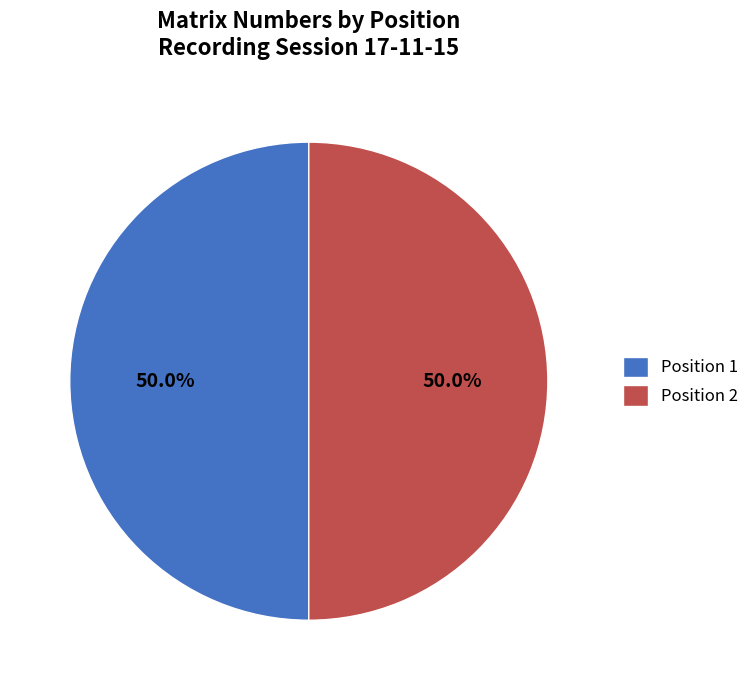

Combined, what portion of the pie is Position 2 and Position 1?

100.0%